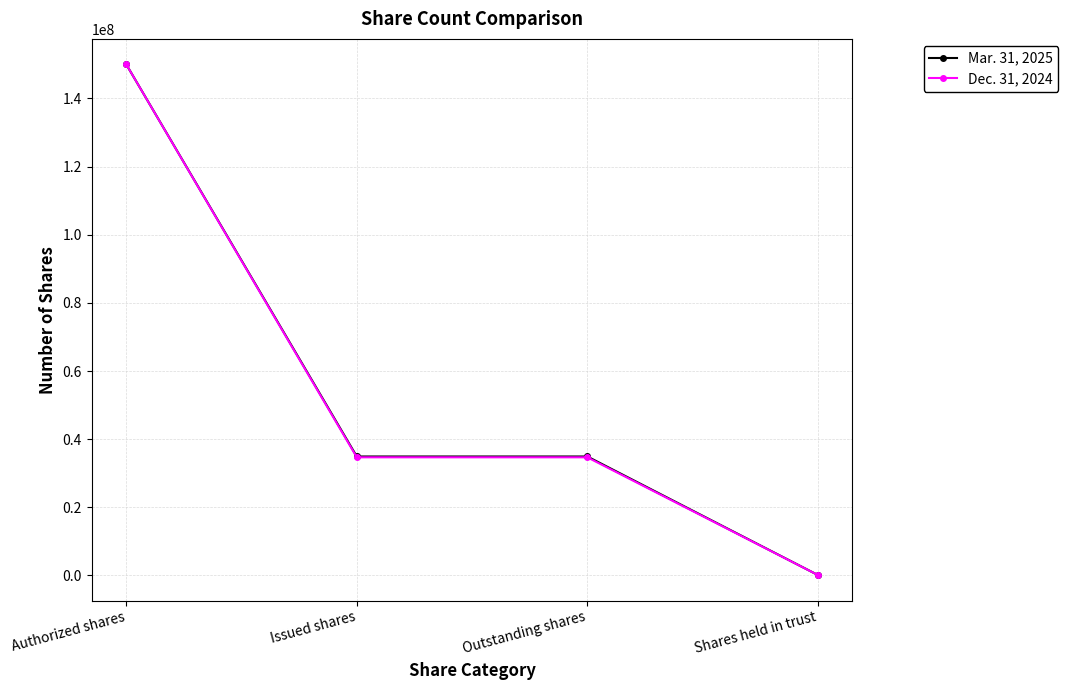

What position from the left is Outstanding shares?

3